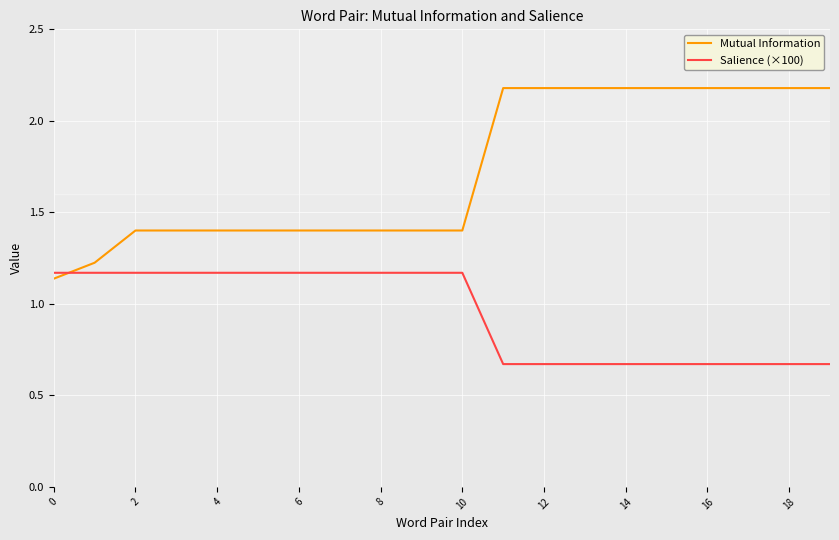

Rank the series by their average value, from highest to lowest.

Mutual Information, Salience (×100)